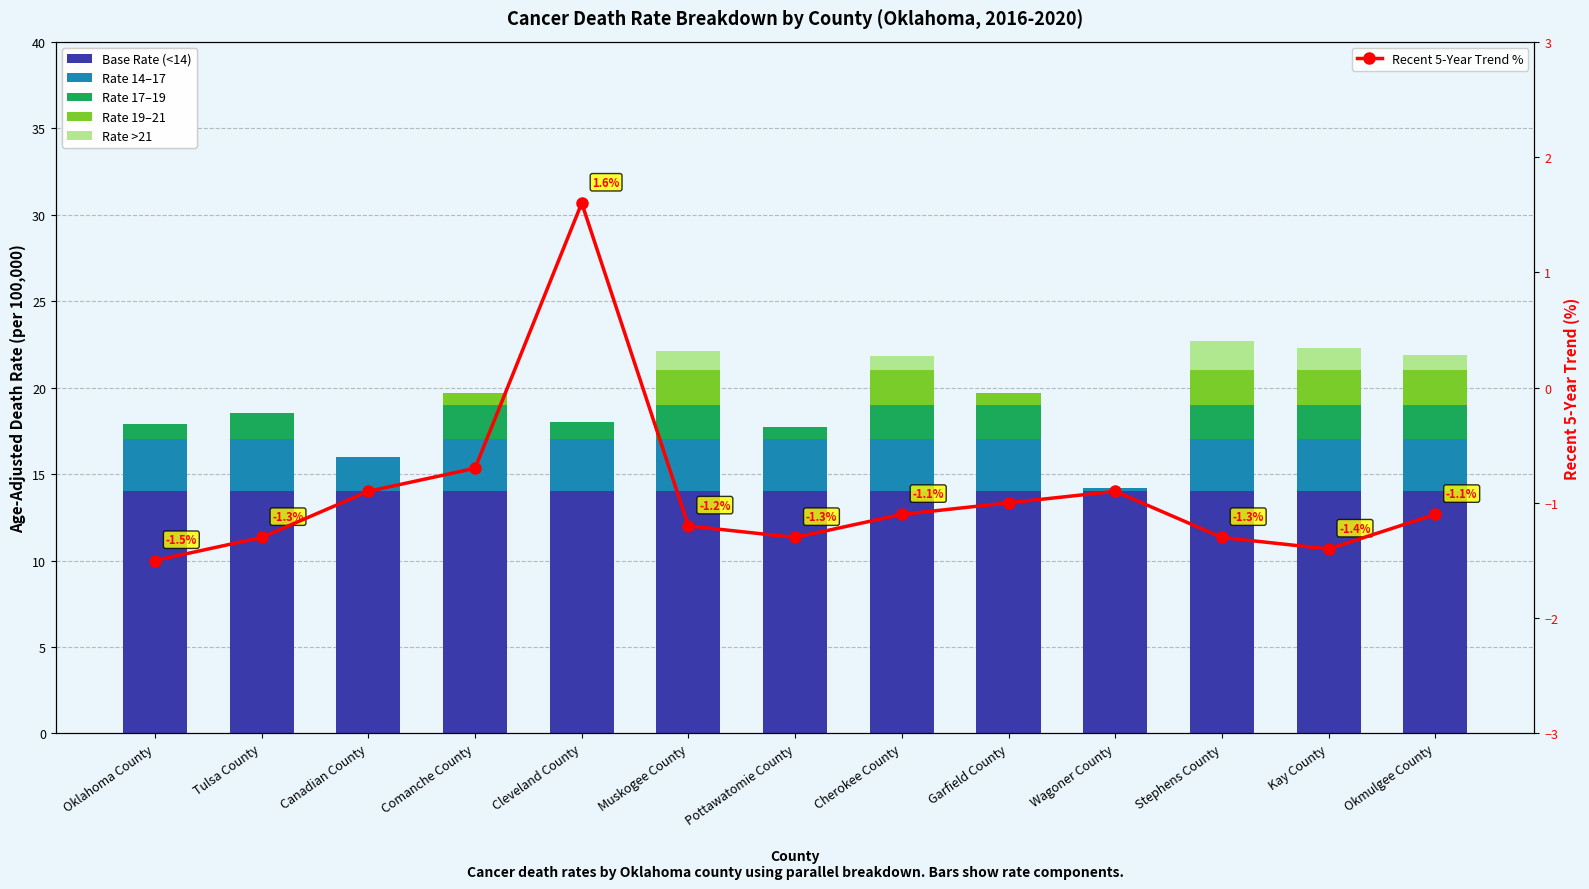

Reading left to right, transcribe all the data shown in this chart.

Base Rate: 14.0	14.0	14.0	14.0	14.0	14.0	14.0	14.0	14.0	14.0	14.0	14.0	14.0
Rate Band 2: 3.0	3.0	2.0	3.0	3.0	3.0	3.0	3.0	3.0	0.2	3.0	3.0	3.0
Rate Band 3: 0.9	1.5	0.0	2.0	1.0	2.0	0.7	2.0	2.0	0.0	2.0	2.0	2.0
Rate Band 4: 0.0	0.0	0.0	0.7	0.0	2.0	0.0	2.0	0.7	0.0	2.0	2.0	2.0
Rate Band 5: 0.0	0.0	0.0	0.0	0.0	1.1	0.0	0.8	0.0	0.0	1.7	1.3	0.9
Recent 5-Year Trend %: -1.5	-1.3	-0.9	-0.7	1.6	-1.2	-1.3	-1.1	-1.0	-0.9	-1.3	-1.4	-1.1